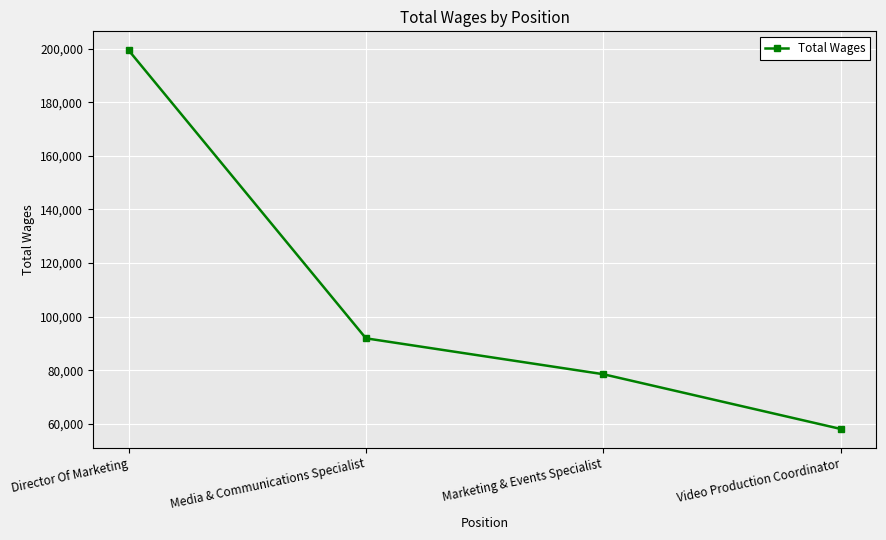

The value at Director Of Marketing is 199363. True or false?

True